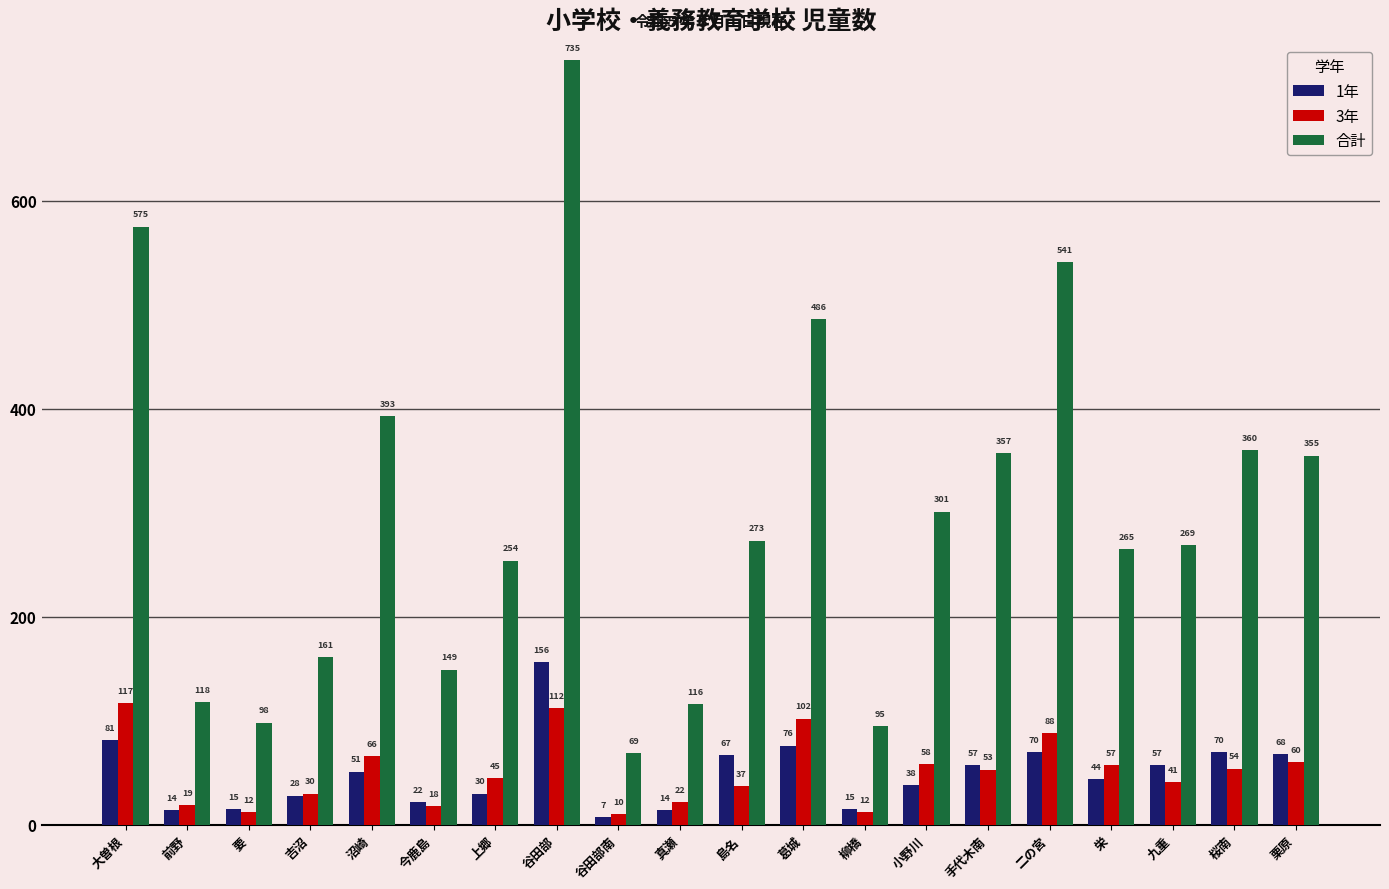

What is the lowest value of the 合計 series?

69